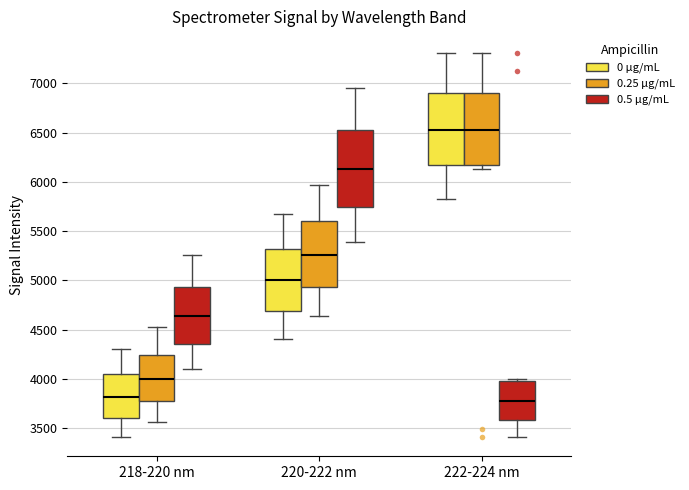

Where does the median line of the box for 222-224 nm (0.5 µg/mL) sit on the y-axis? The values are not printed on the chart, so give them approximately, as read against the axis.

3750